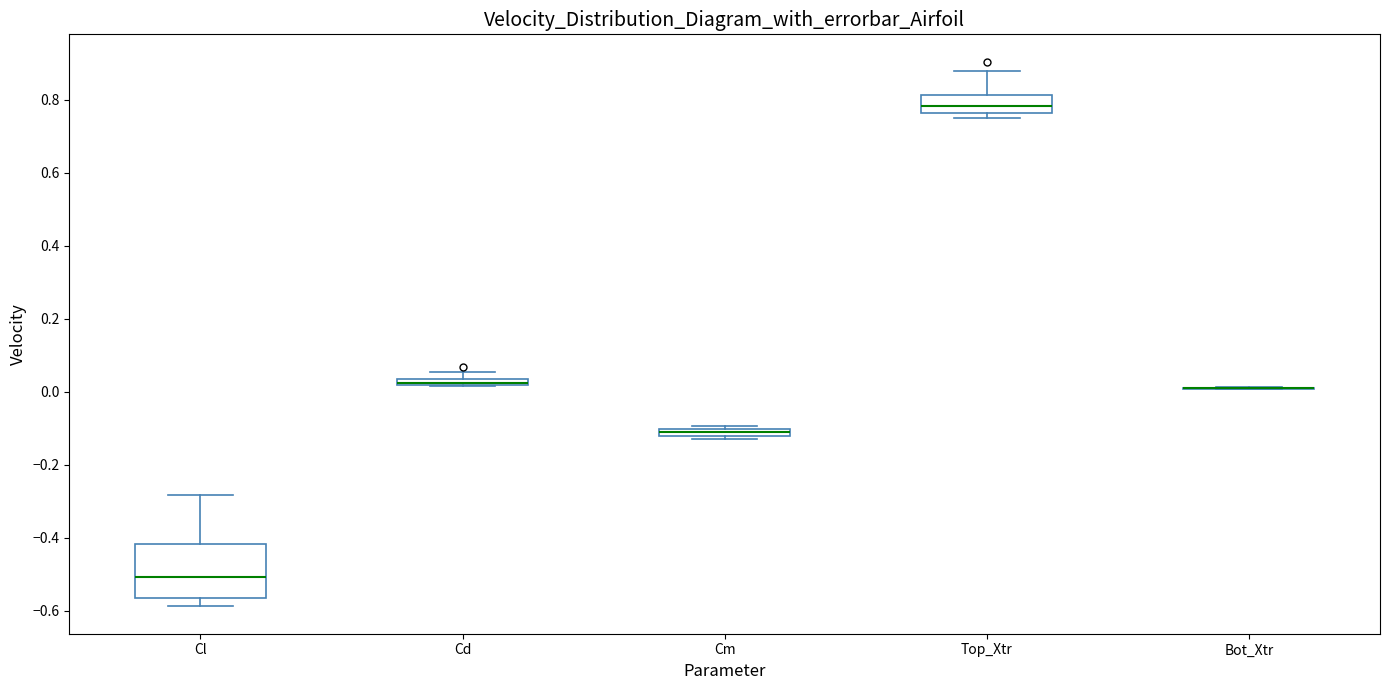

Where is the upper edge of the box for Cm on the y-axis? The values are not printed on the chart, so give them approximately, as read against the axis.

-0.10